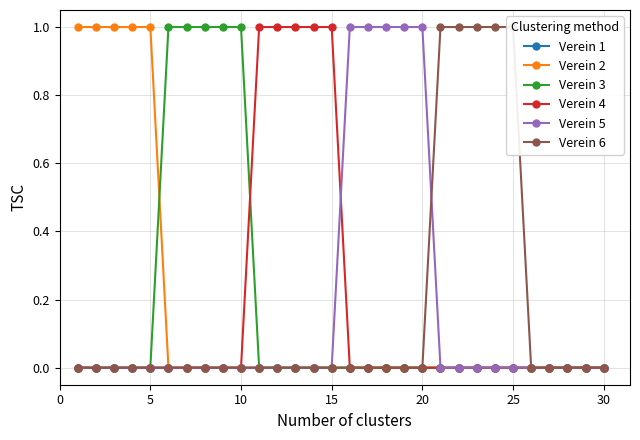

True or false: Verein 4 and Verein 2 cross at least once.

False